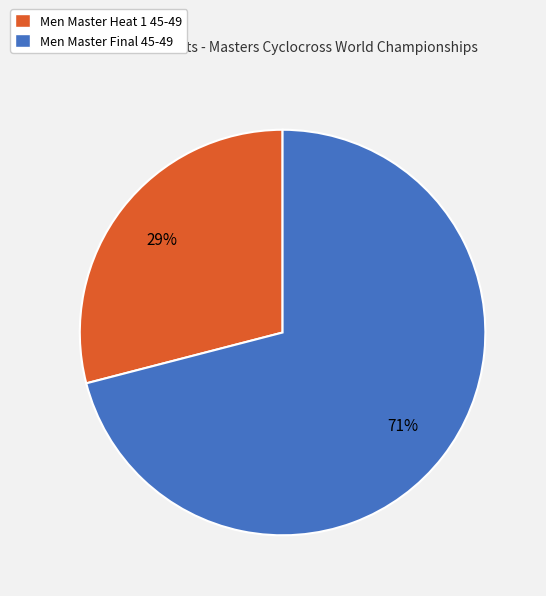

To the nearest percent, what is the difference between the Men Master Final 45-49 and Men Master Heat 1 45-49 slice percentages?

42%